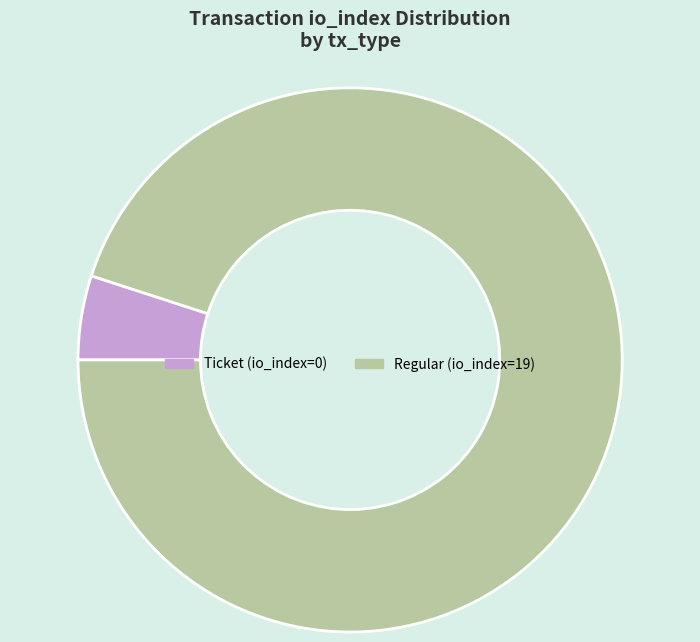

Is it true that Ticket (io_index=0) is 5% of the pie?

True